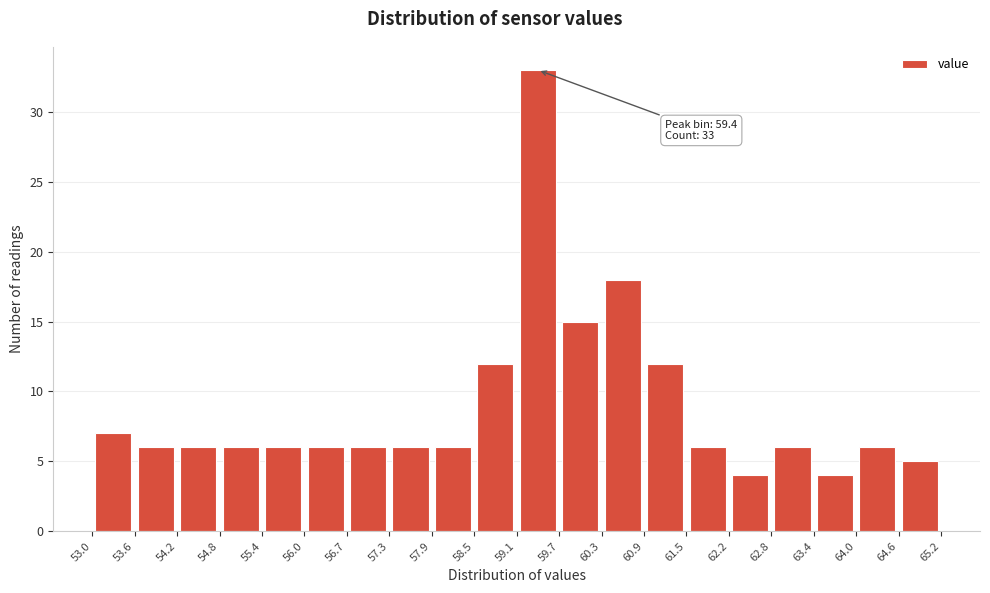

Which range on the x-axis has the tallest bar?

59.1 to 59.7